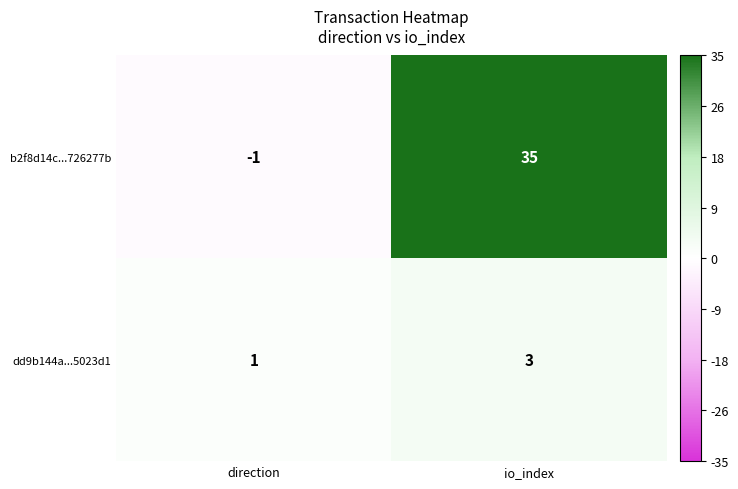

What is the spread (max minus min) of values at io_index?

32